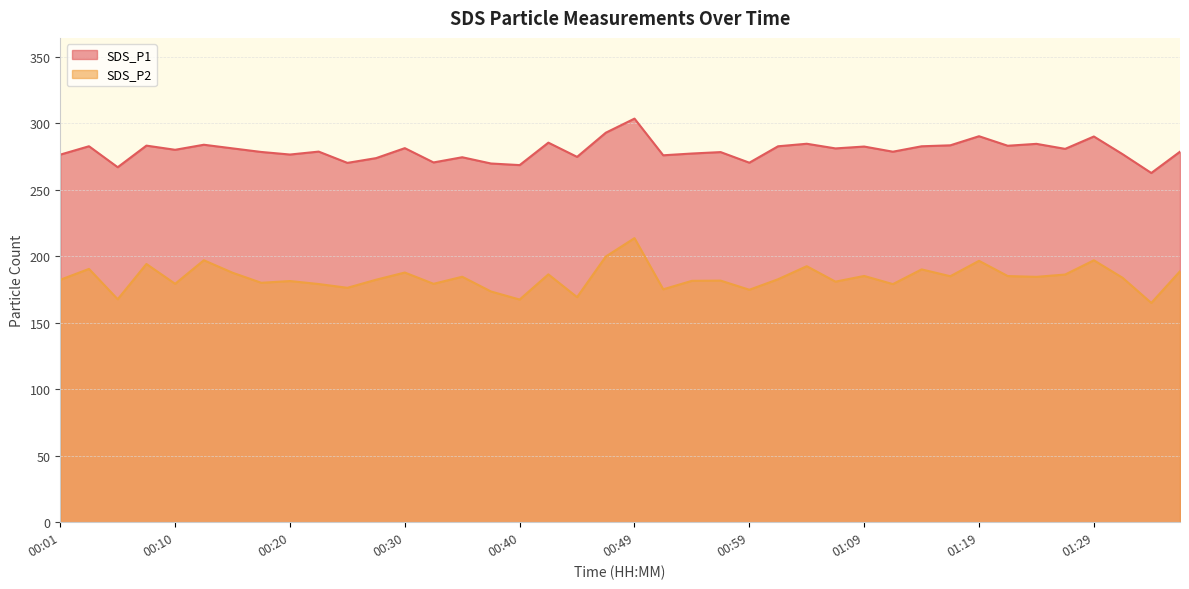

How many data points in SDS_P1 are above 279?

20